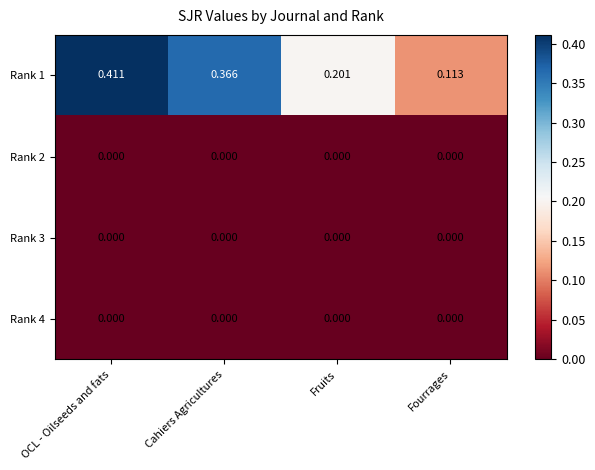

Which label corresponds to the largest value in the chart?

OCL - Oilseeds and fats